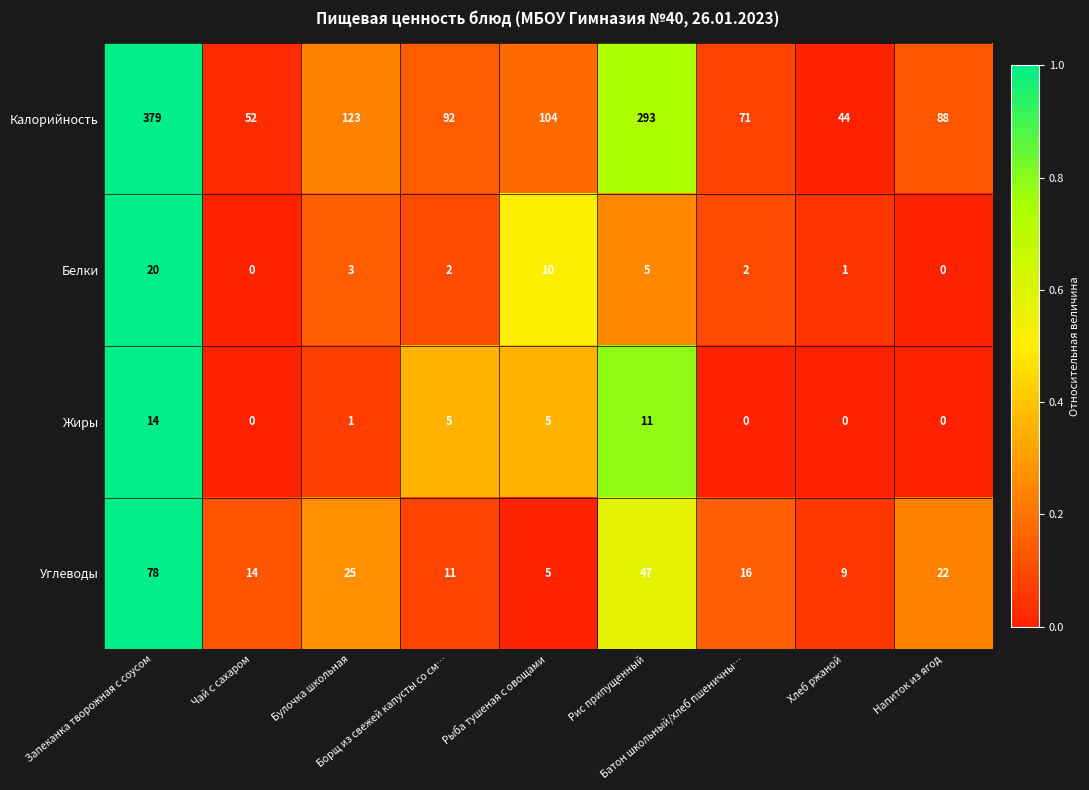

Which series has the largest total across all categories?

Калорийность